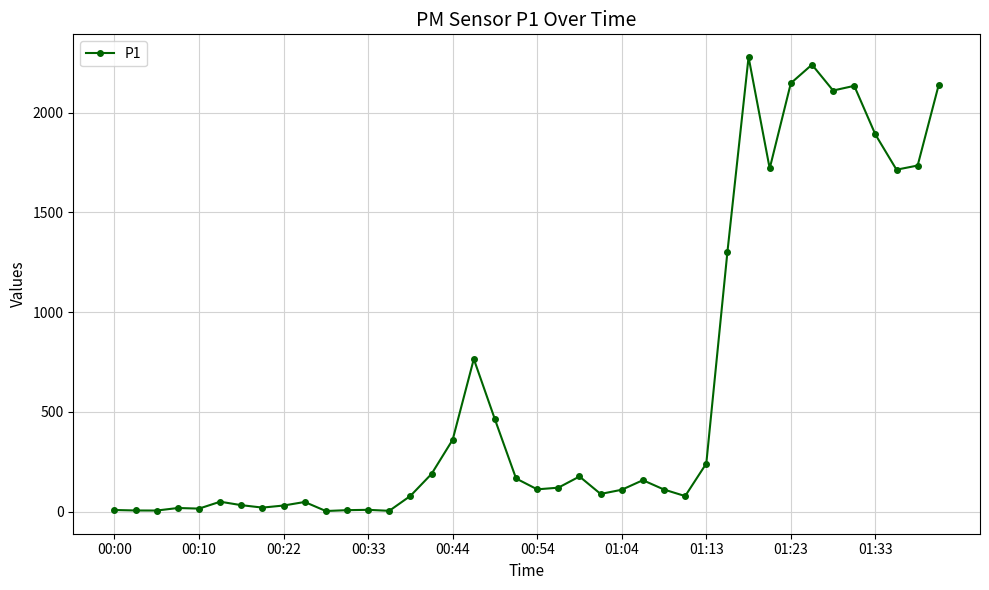

True or false: the data has more than 2 interior local peaks.

True